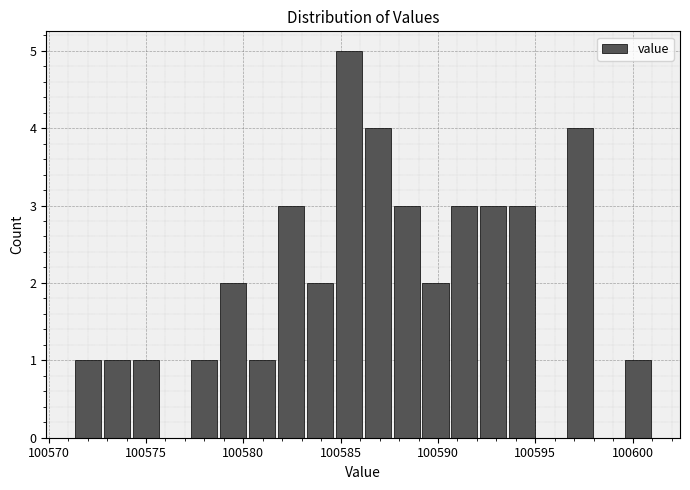

Around what value on the x-axis is the tallest bar? Give the approximate position of its centre, as read against the axis.

100585.5